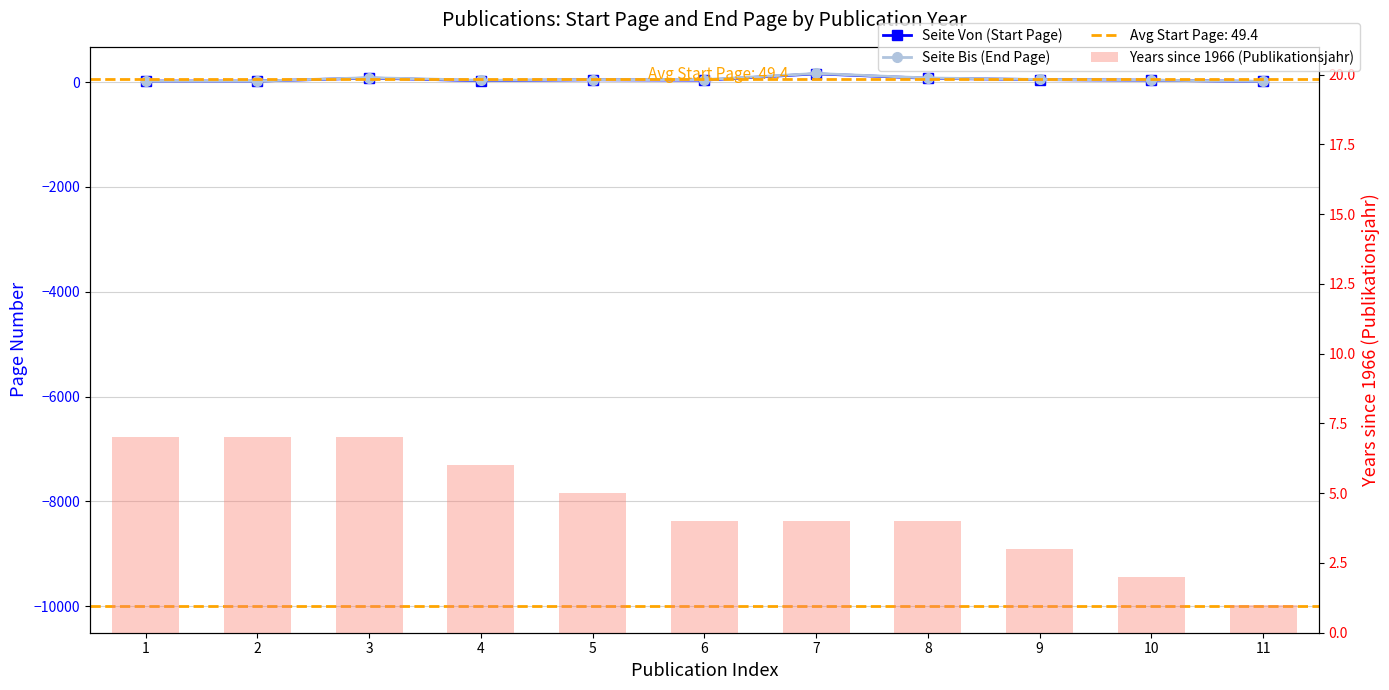

What is the maximum value shown in the chart?

164